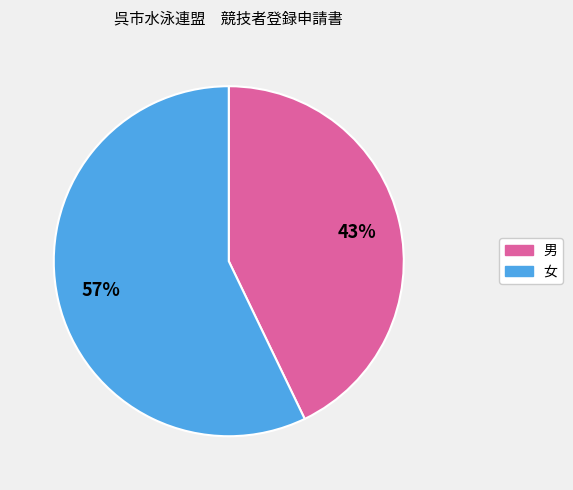

To the nearest percent, what percentage of the pie is 女?

57%